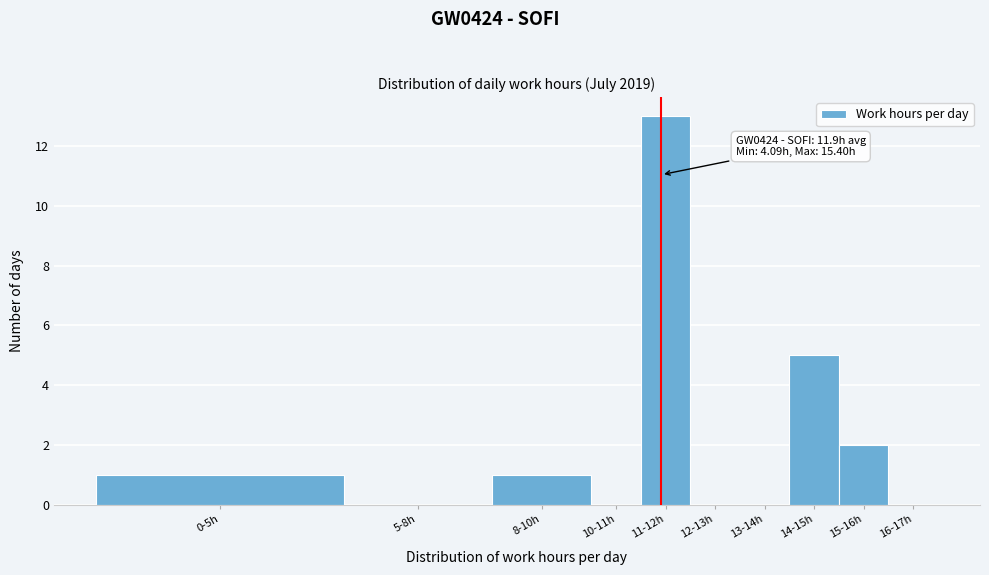

Reading left to right, what are all the values shown in this chart?

0-5h=1	5-8h=0	8-10h=1	10-11h=0	11-12h=13	12-13h=0	13-14h=0	14-15h=5	15-16h=2	16-17h=0